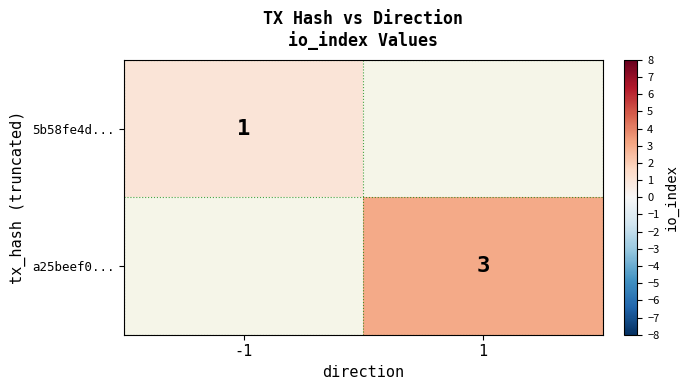

The value of a25beef0... at 1 is 3. True or false?

True